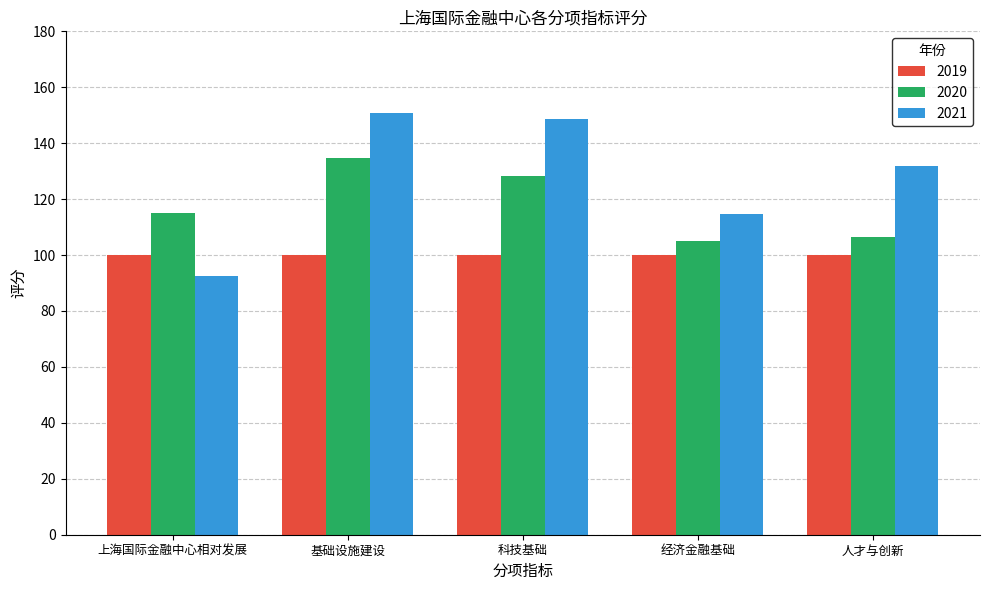

What is the difference between the second highest and second lowest values in the 2020 series?

22.0